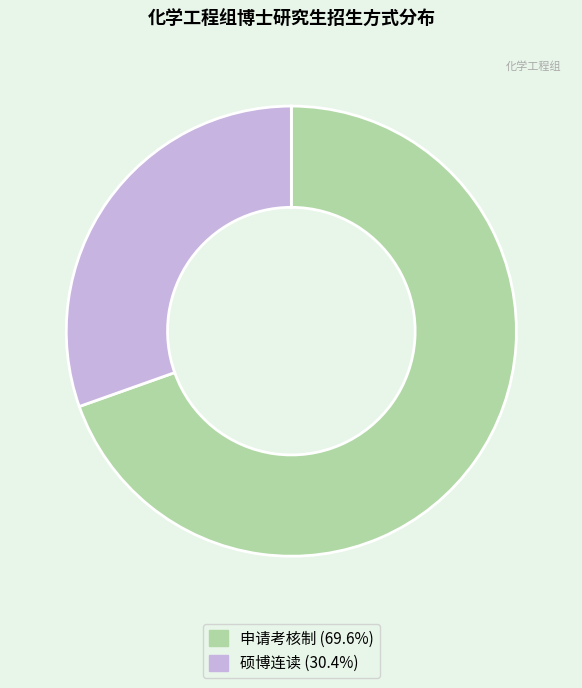

What is the ratio of the value at 硕博连读 to the value at 申请考核制?

0.4